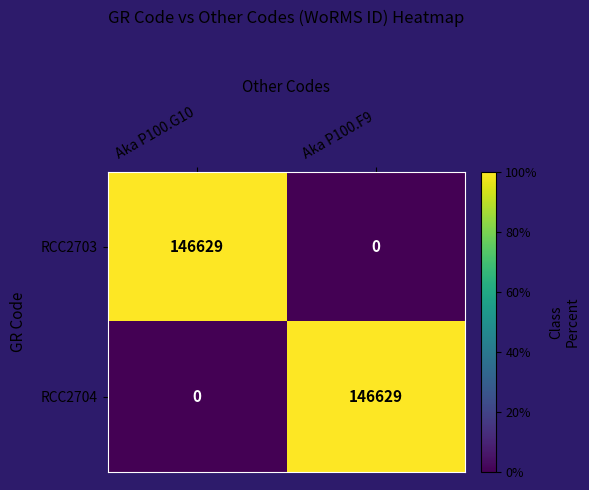

What is the total value across all series at Aka P100.F9?

146629